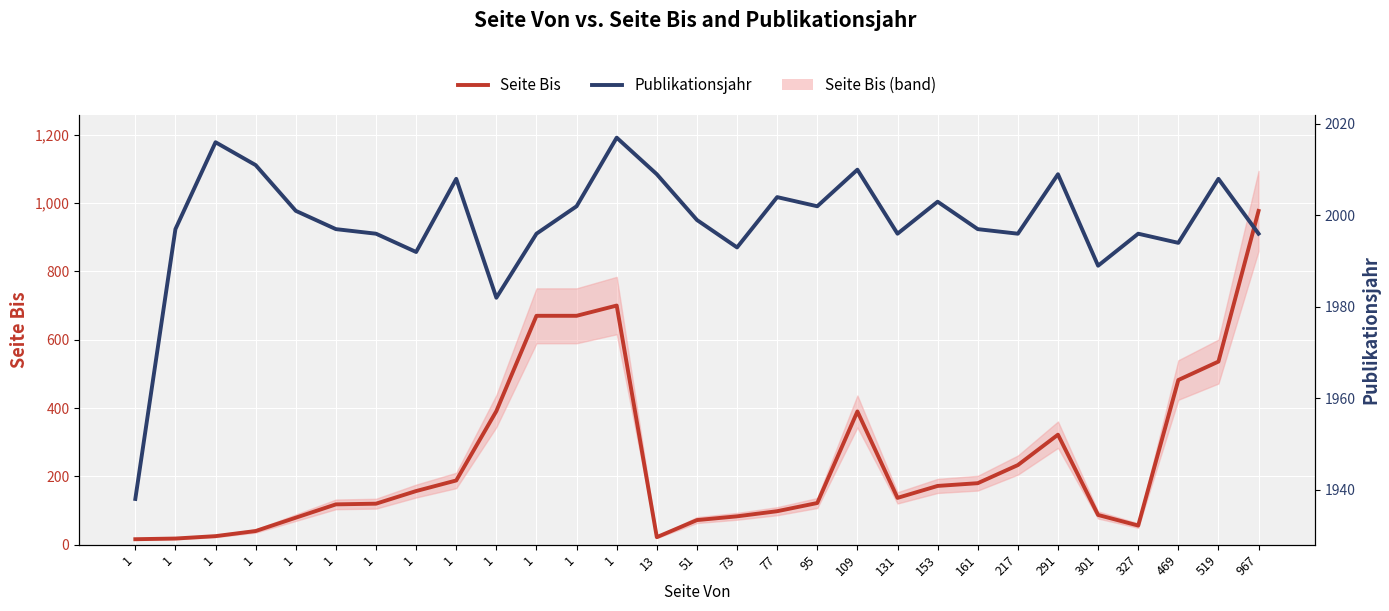

Between 51 and 327, which series saw the biggest shift?

Seite Bis